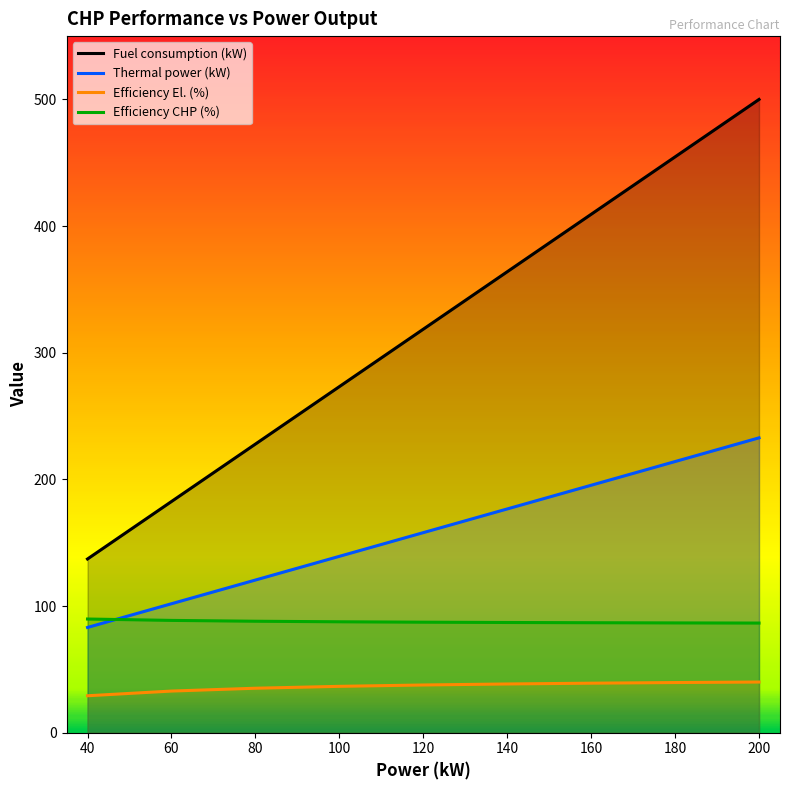

At how many categories does at least one series exceed 350?

4